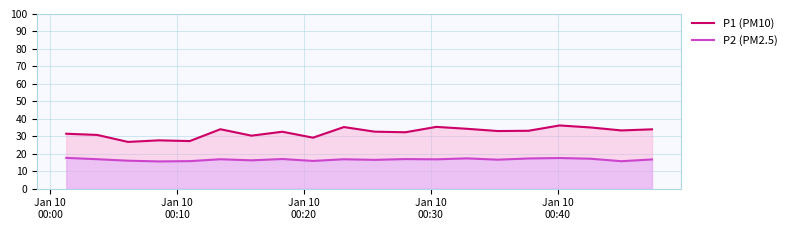

Which series has the largest range (max minus min)?

P1 (PM10)